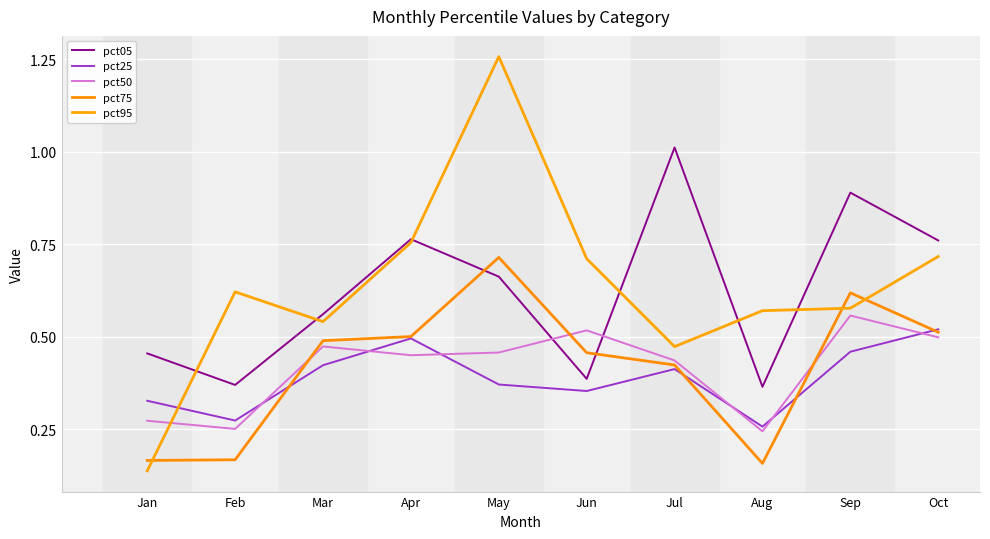

Does the chart display data point markers on the line(s)?

No